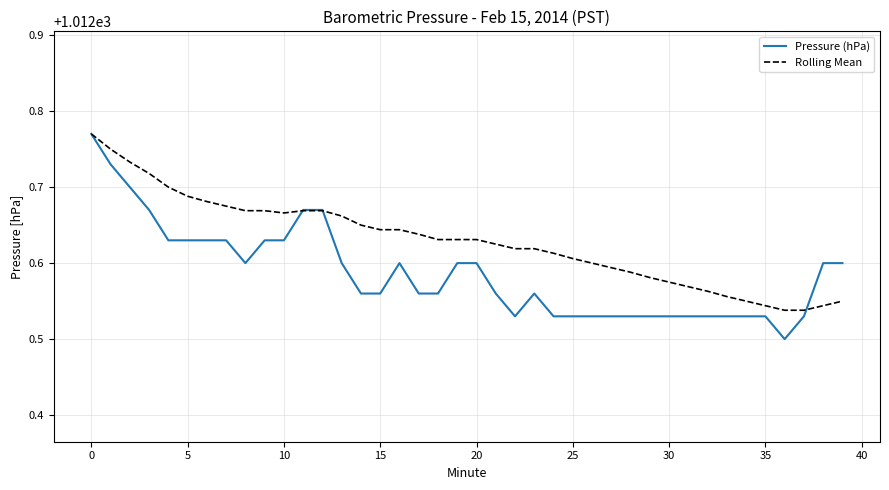

How many lines are shown in the chart?

2